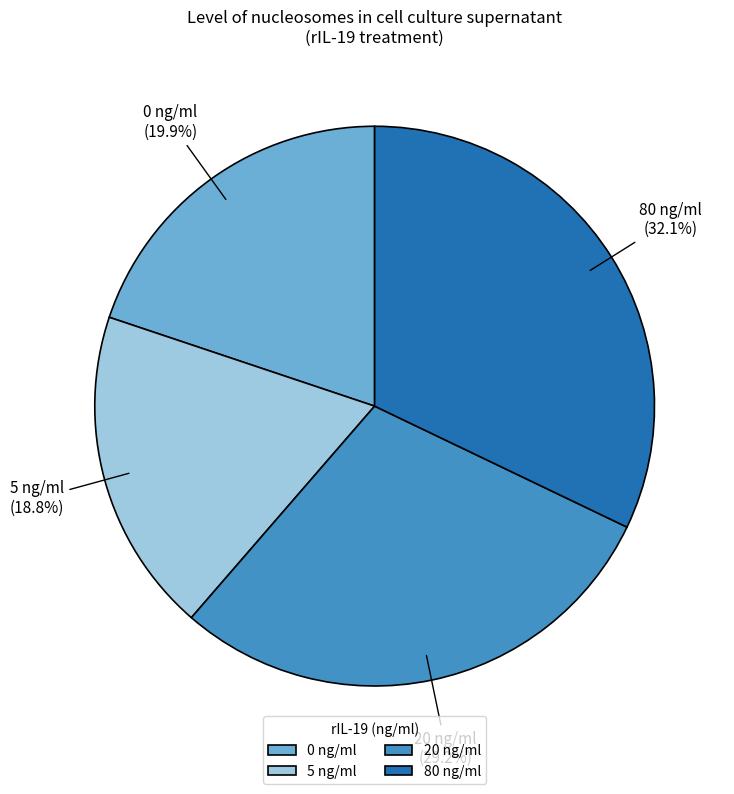

Is it true that 80 is 32% of the pie?

True